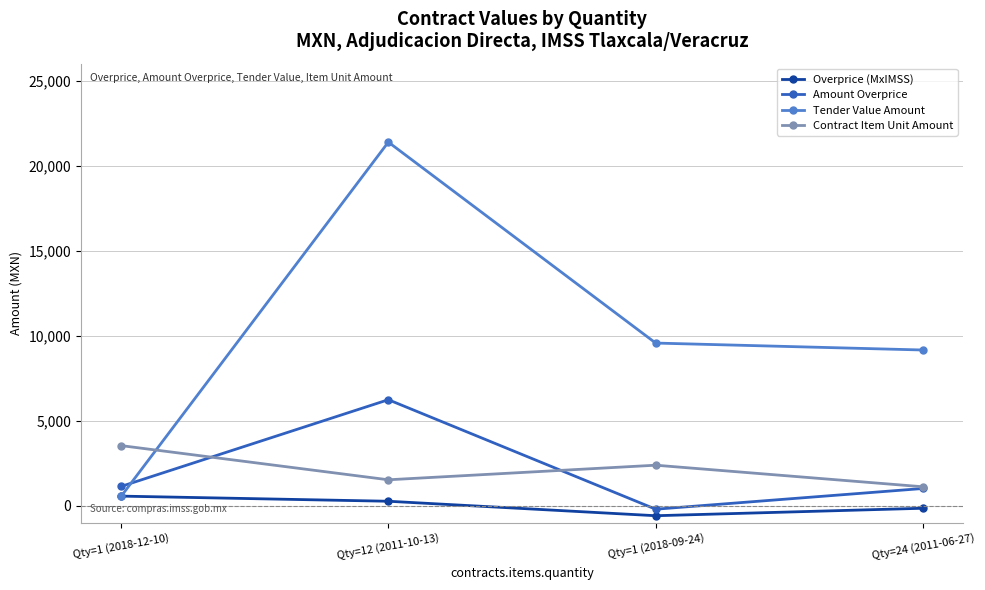

What is the spread (max minus min) of values at Qty=1 (2018-12-10)?

2991.2